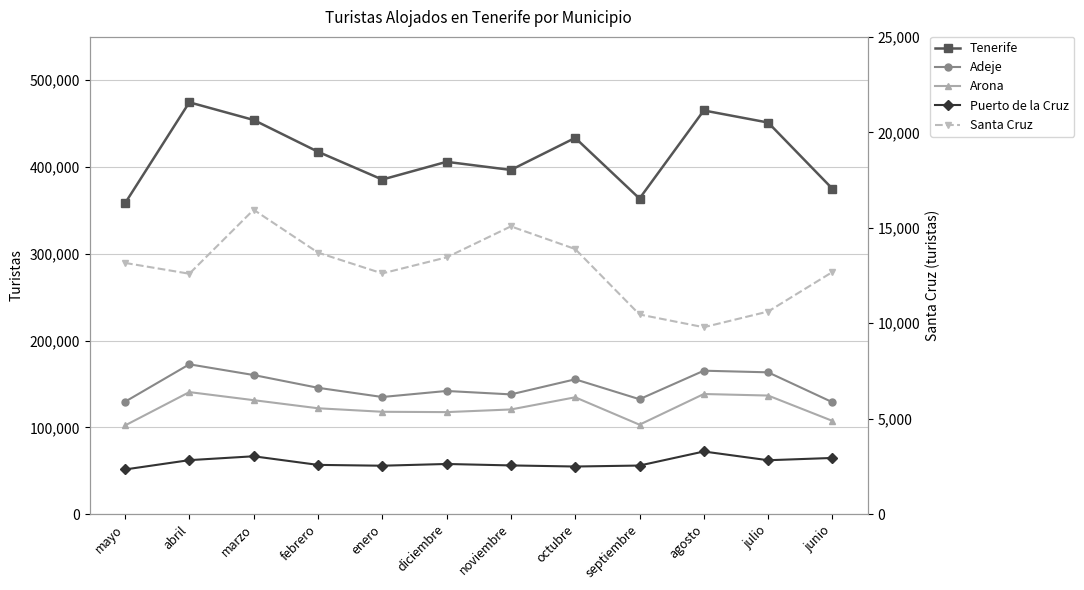

True or false: Puerto de la Cruz and Adeje cross at least once.

False